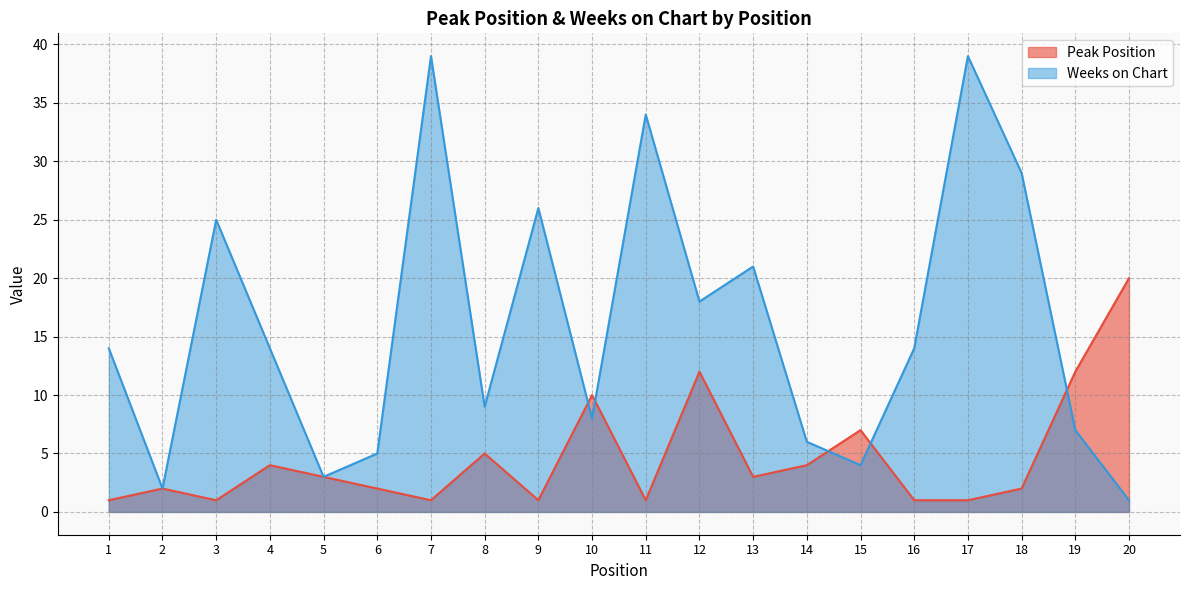

The value of Weeks on Chart at 15 is 7. True or false?

False